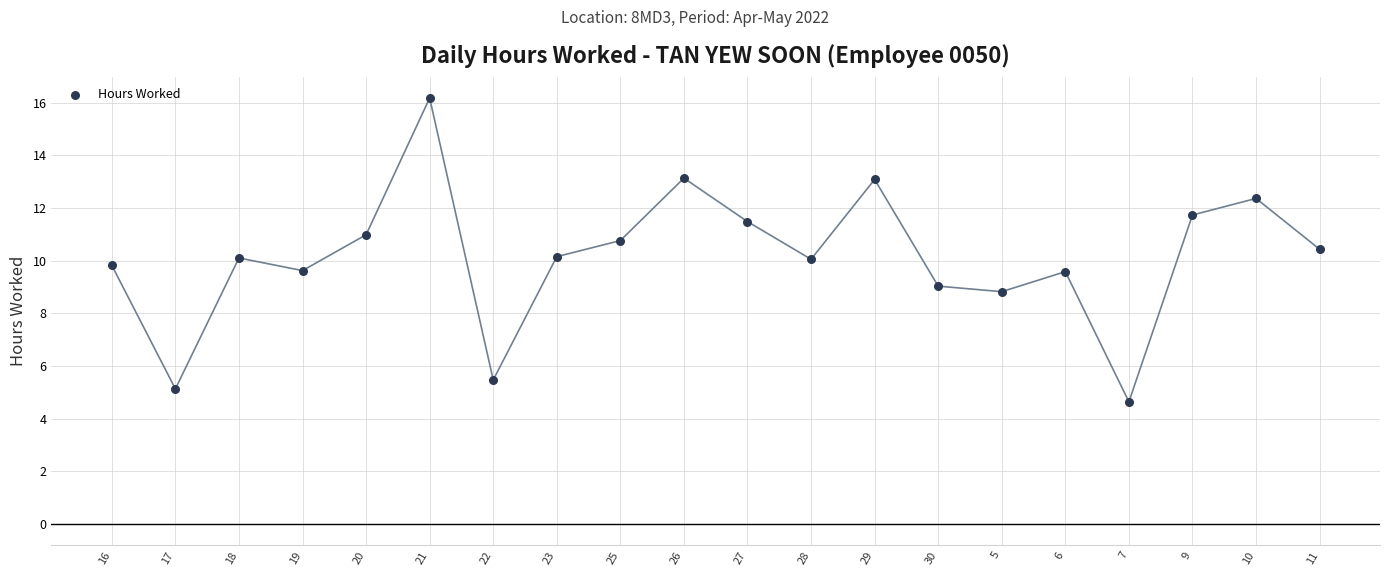

What is the range of Y values (max minus min)?

11.5